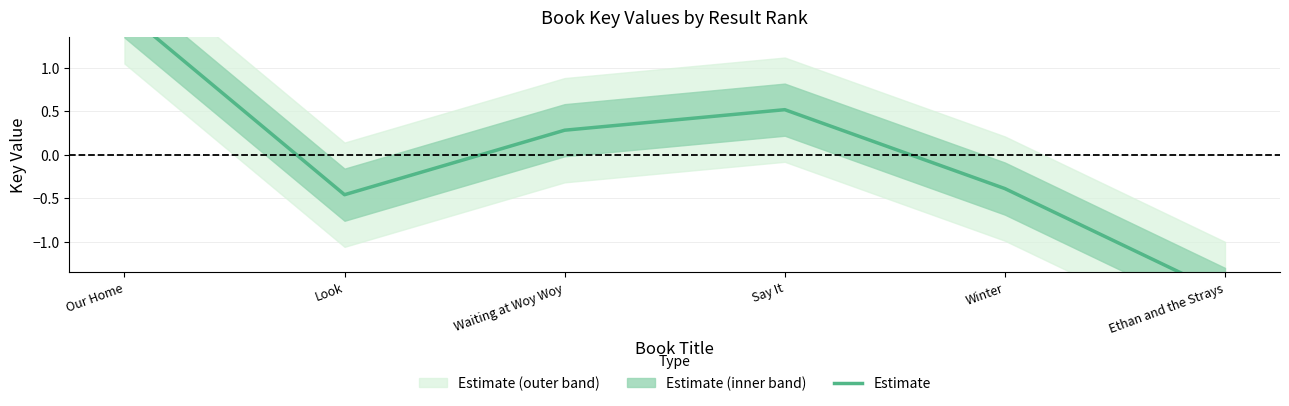

What is the difference between the maximum and second lowest values?

2.1